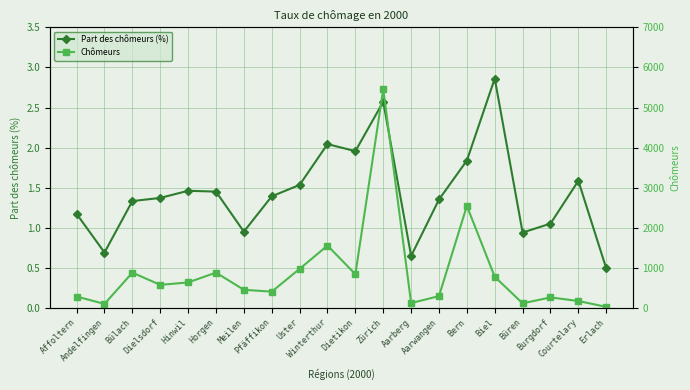

True or false: Chômeurs has more than 0 interior local peaks.

True